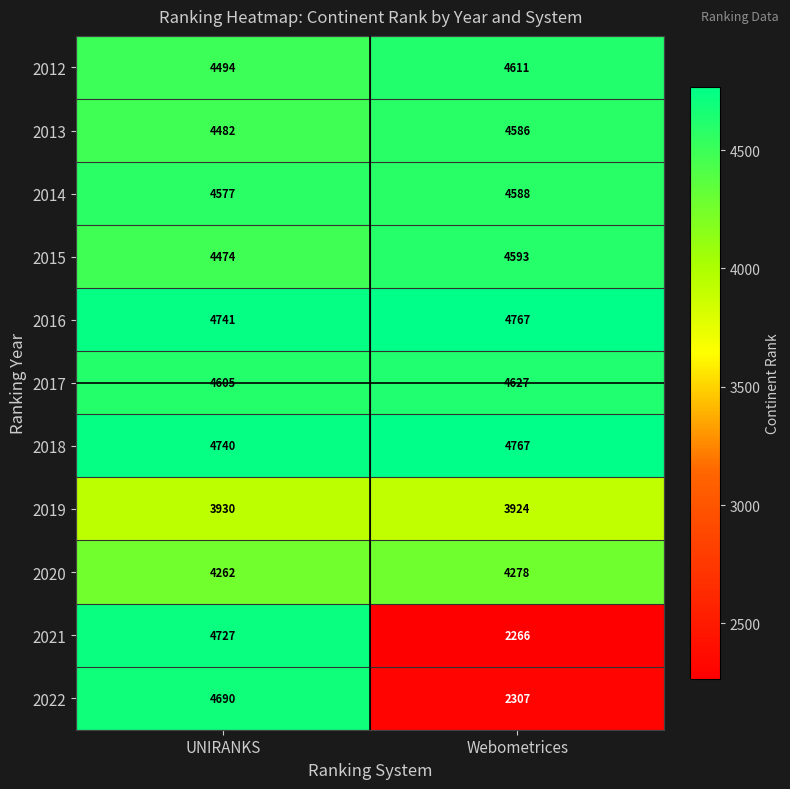

True or false: 2013 has a value of 4586 at Webometrices.

True